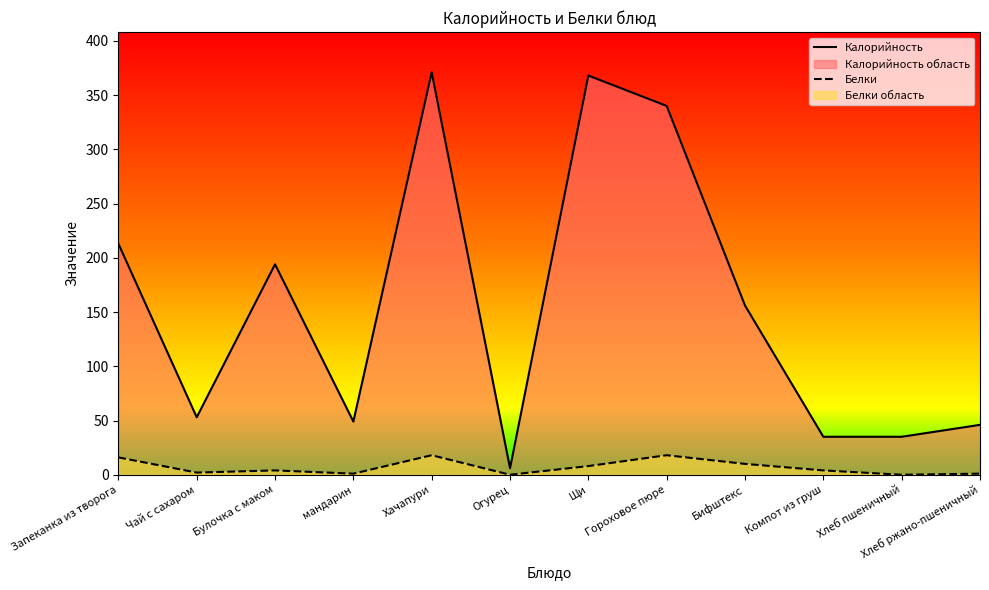

List the series in order of their overall mean, lowest first.

Белки, Калорийность